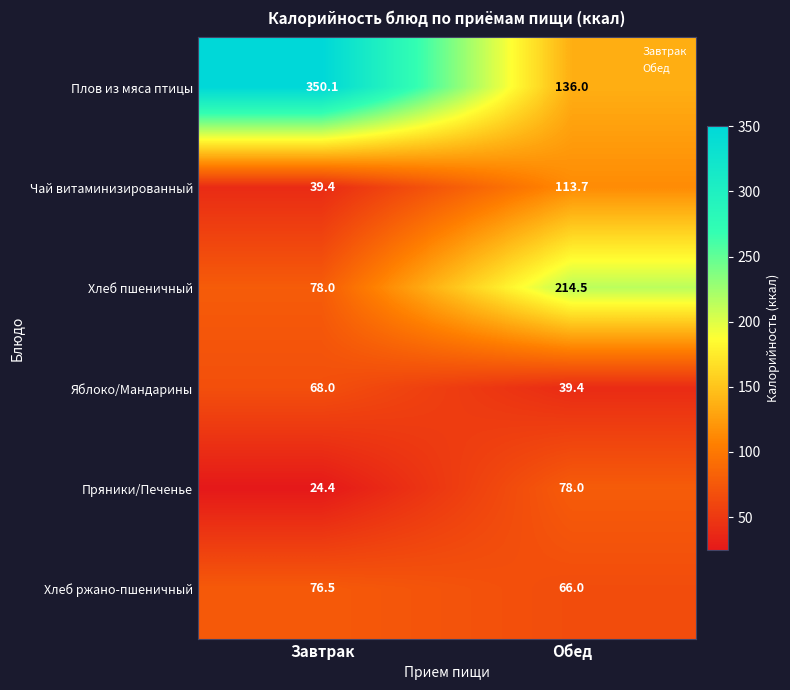

Reading left to right, extract all data points from this chart.

Плов из мяса птицы: Завтрак=350.1	Обед=136.0
Чай витаминизированный: Завтрак=39.4	Обед=113.7
Хлеб пшеничный: Завтрак=78.0	Обед=214.5
Яблоко/Мандарины: Завтрак=68.0	Обед=39.4
Пряники/Печенье: Завтрак=24.4	Обед=78.0
Хлеб ржано-пшеничный: Завтрак=76.5	Обед=66.0